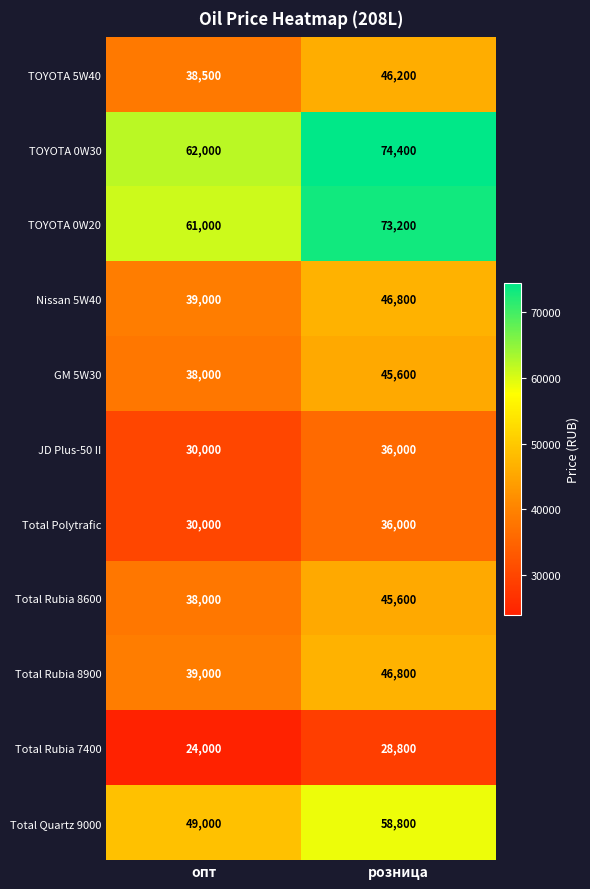

How many data points does each series have?

2